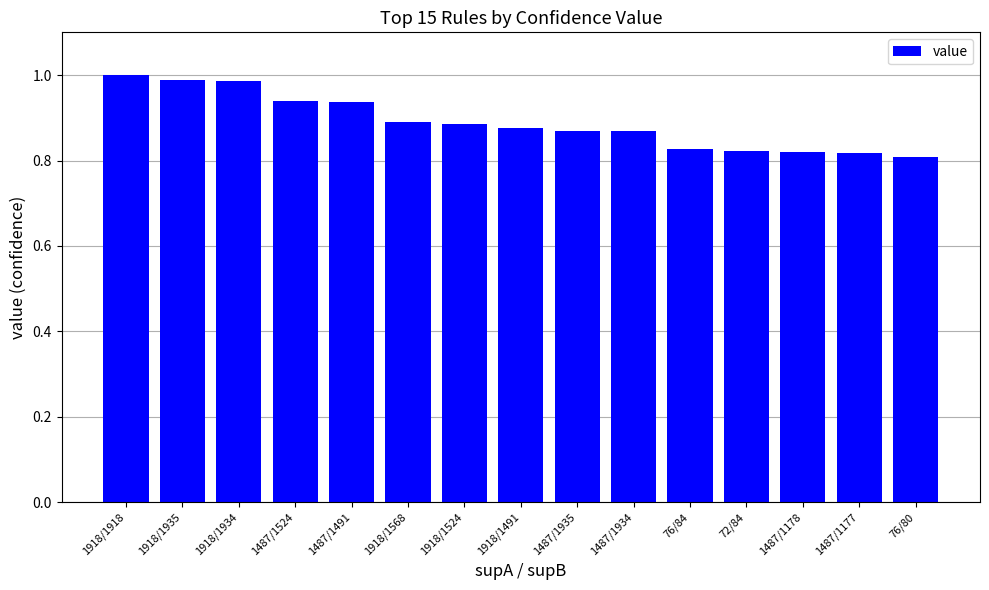

What is the label of the 8th bar from the right?

1918/1491